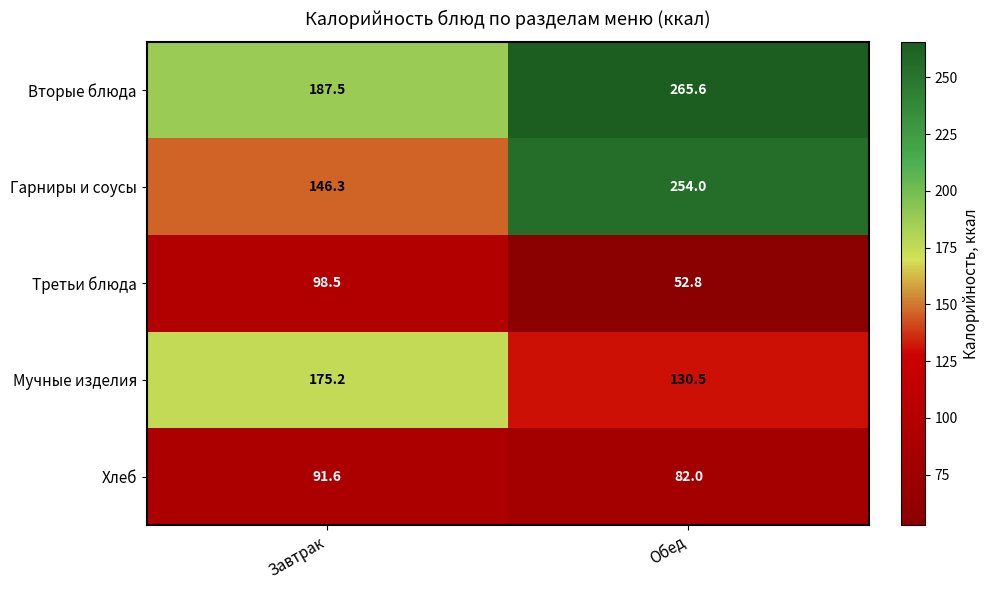

Count the number of data series in this chart.

5